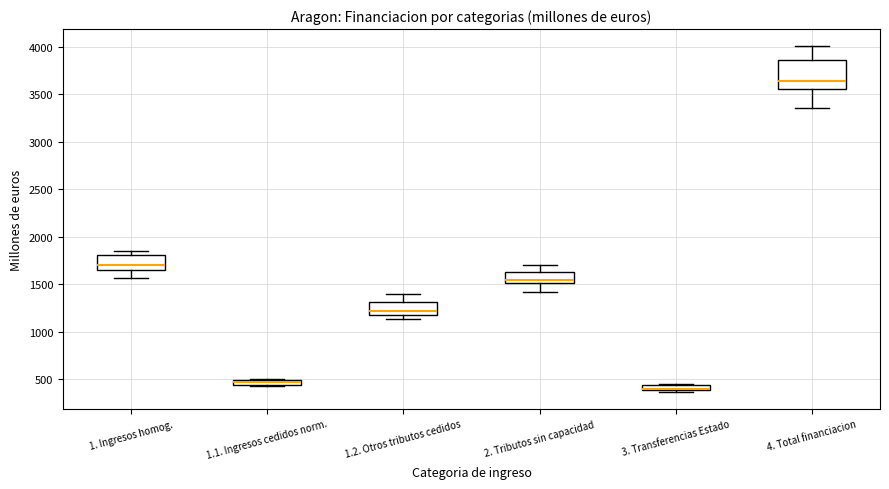

Where is the upper edge of the box for 1.1. Ingresos cedidos norm. on the y-axis? The values are not printed on the chart, so give them approximately, as read against the axis.

500